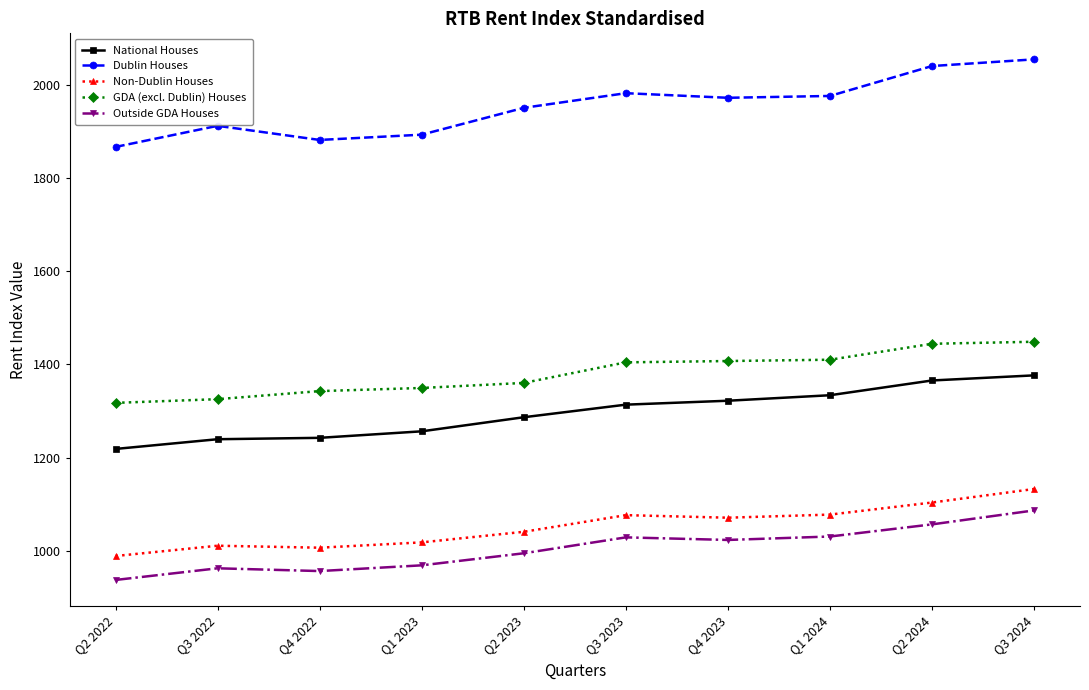

Read the National Houses value at Q2 2024.

1365.6